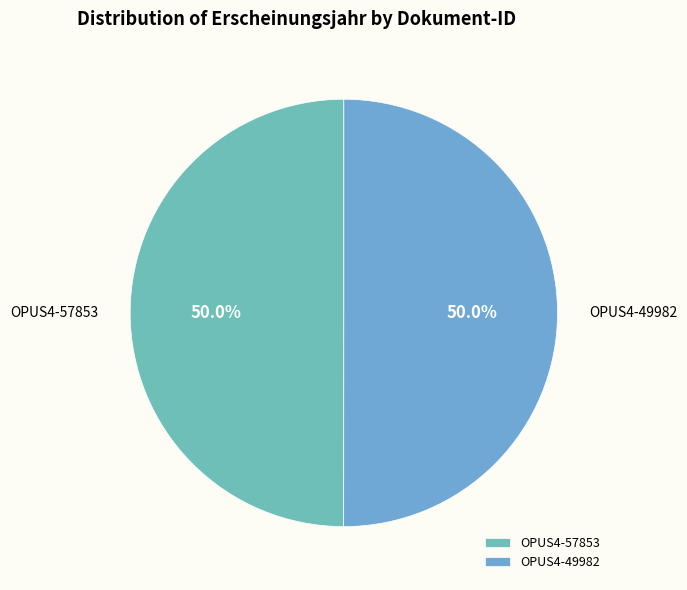

How many segments does this pie chart have?

2